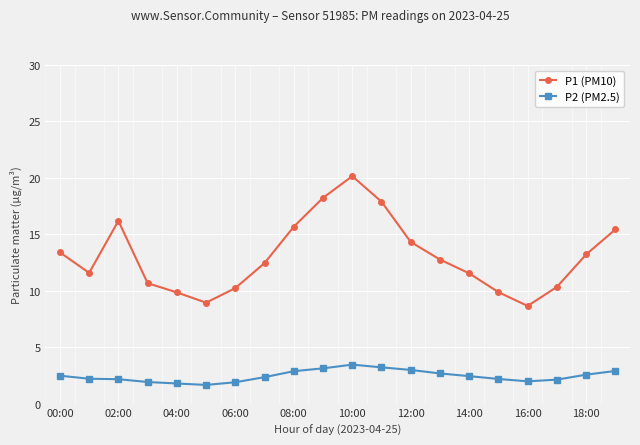

List the series in order of their peak value, highest first.

P1 (PM10), P2 (PM2.5)